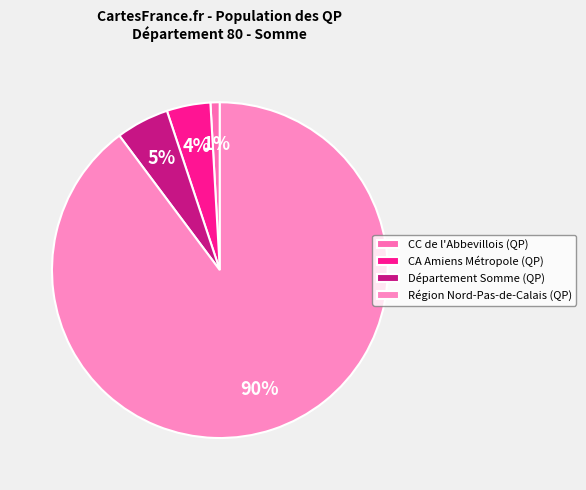

To the nearest percent, what portion does CA Amiens Métropole (QP) represent?

4%